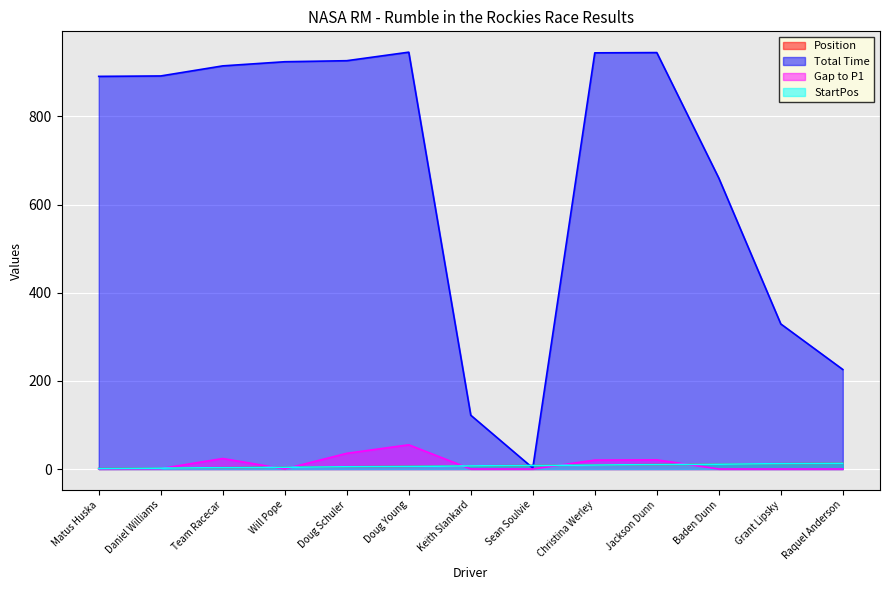

Rank the series by their maximum value, from highest to lowest.

Total Time, Gap to P1, Position, StartPos